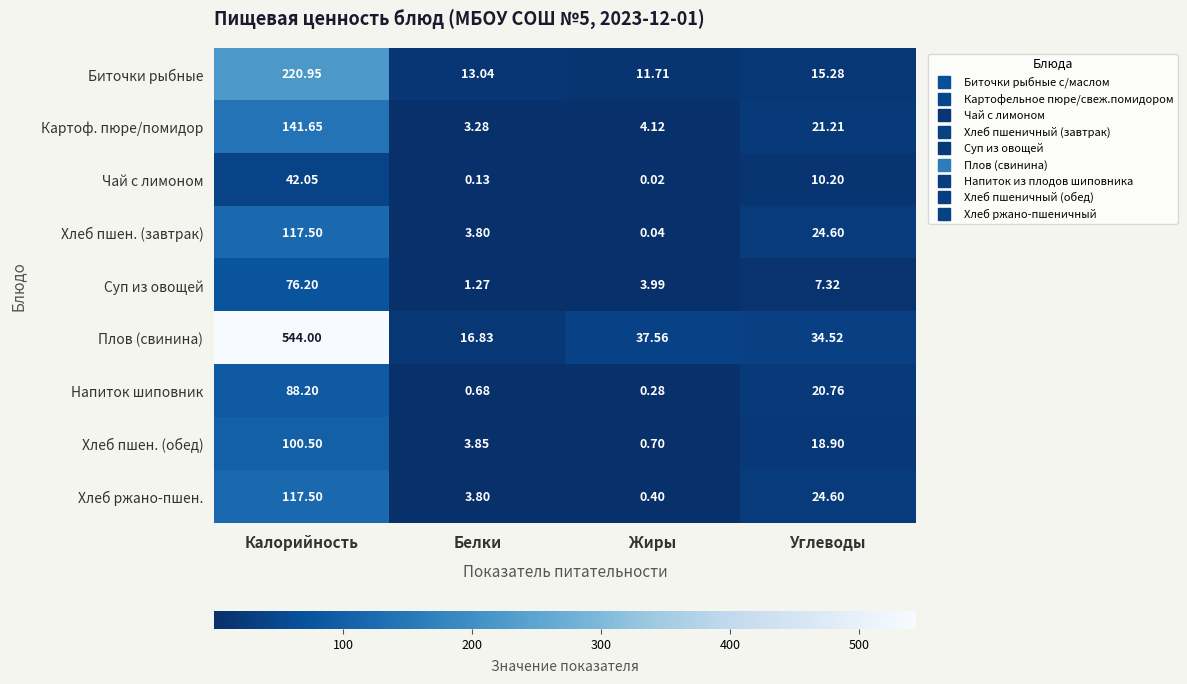

At which label is Хлеб пшен. (завтрак) closest to 58?

Углеводы